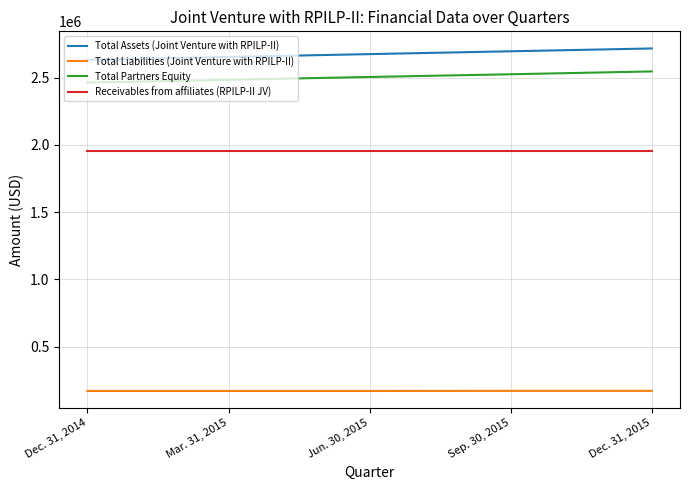

True or false: Total Liabilities (Joint Venture with RPILP-II) and Receivables from affiliates (RPILP-II JV) cross at least once.

False